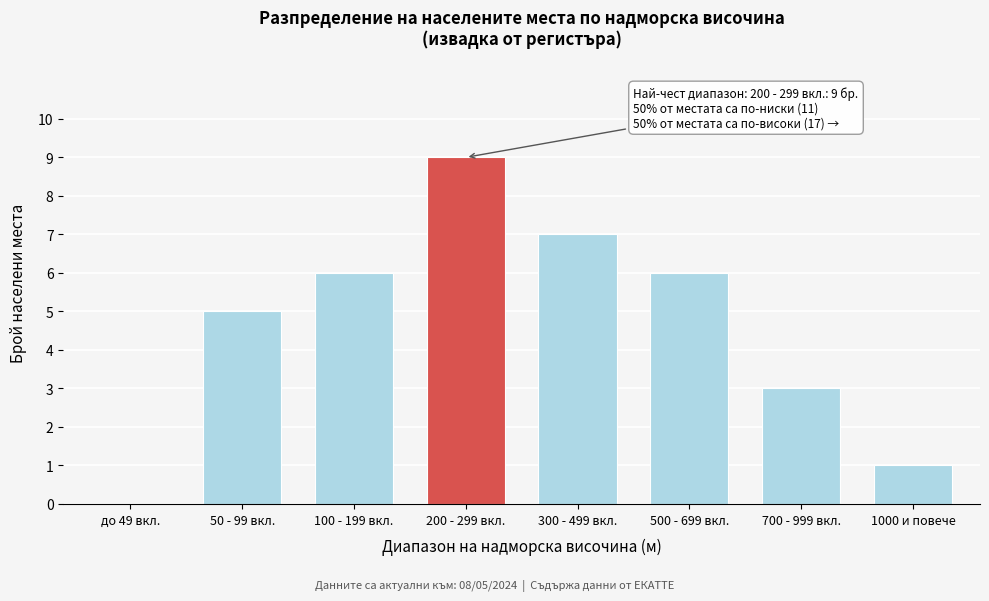

Reading left to right, transcribe all the data shown in this chart.

до 49 вкл.=0	50 - 99 вкл.=5	100 - 199 вкл.=6	200 - 299 вкл.=9	300 - 499 вкл.=7	500 - 699 вкл.=6	700 - 999 вкл.=3	1000 и повече=1